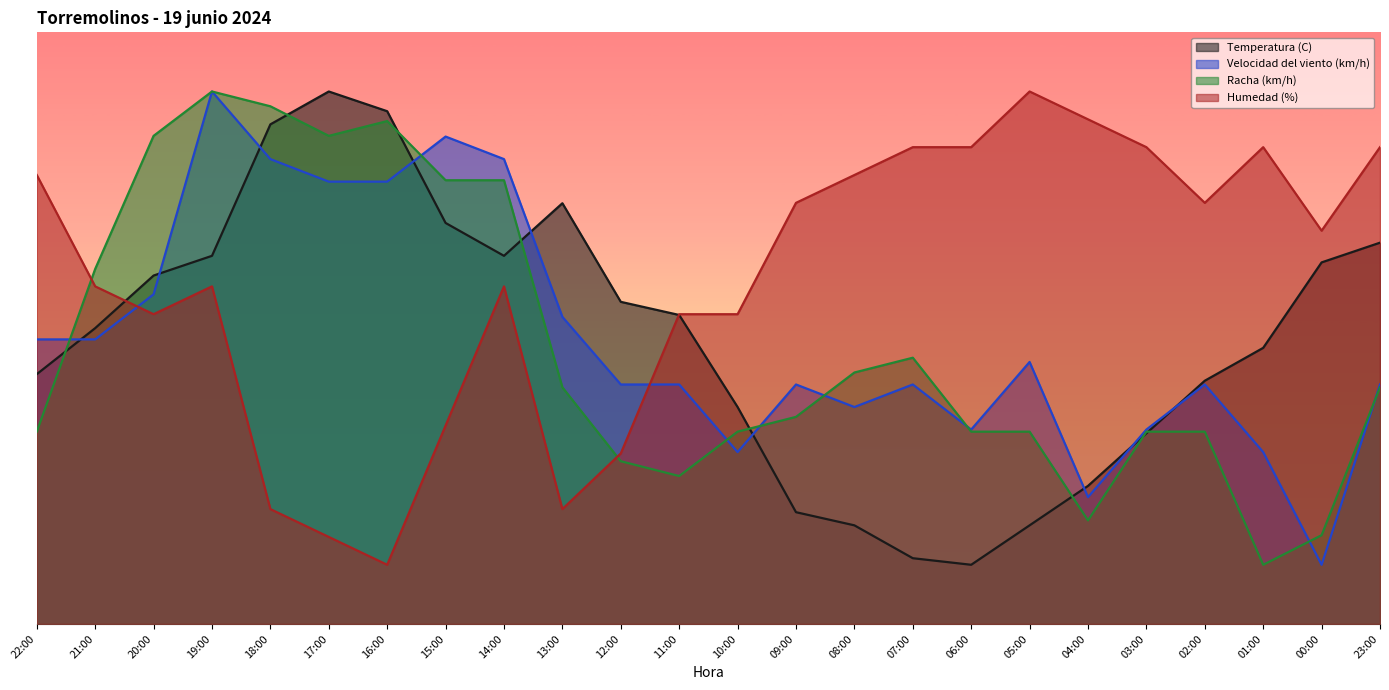

What are all the series names shown in the legend?

Temperatura (C), Velocidad del viento (km/h), Racha (km/h), Humedad (%)